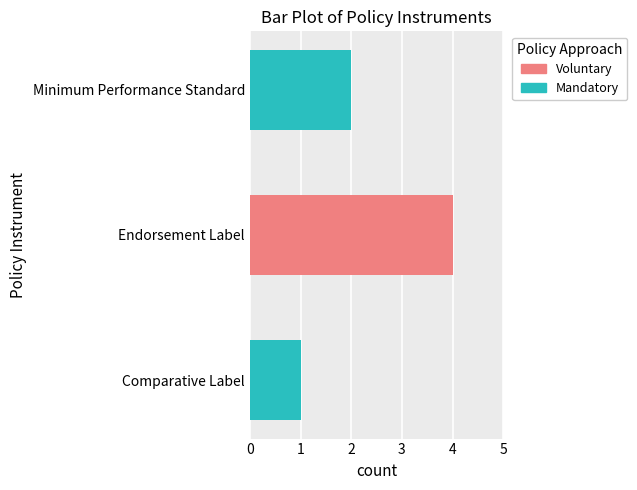

What is the total value across all series at Endorsement Label?

4